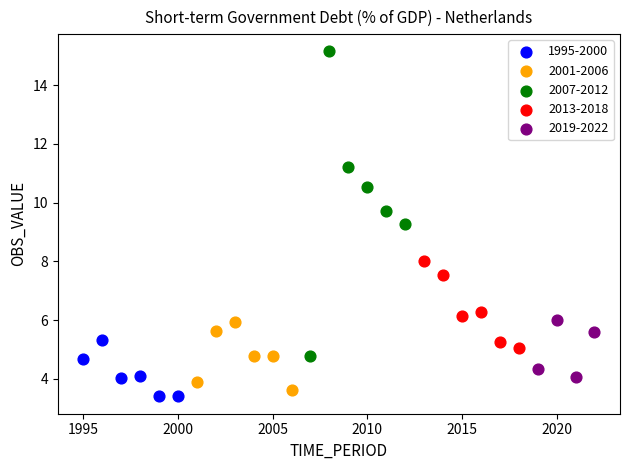

Which series has the largest Y range (max minus min)?

2007-2012